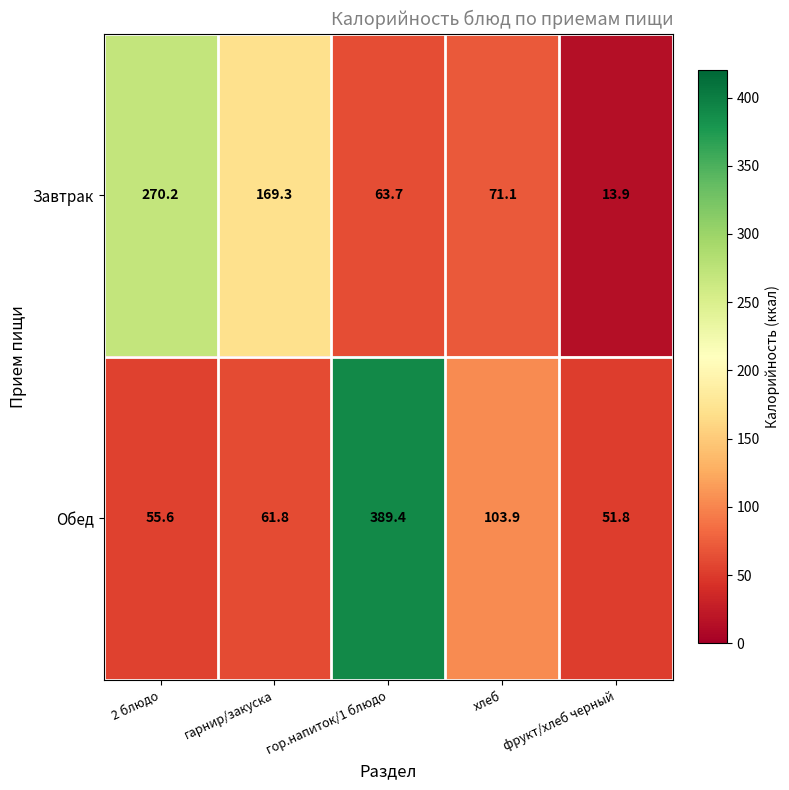

Which series changed the most between гор.напиток/1 блюдо and хлеб?

Обед